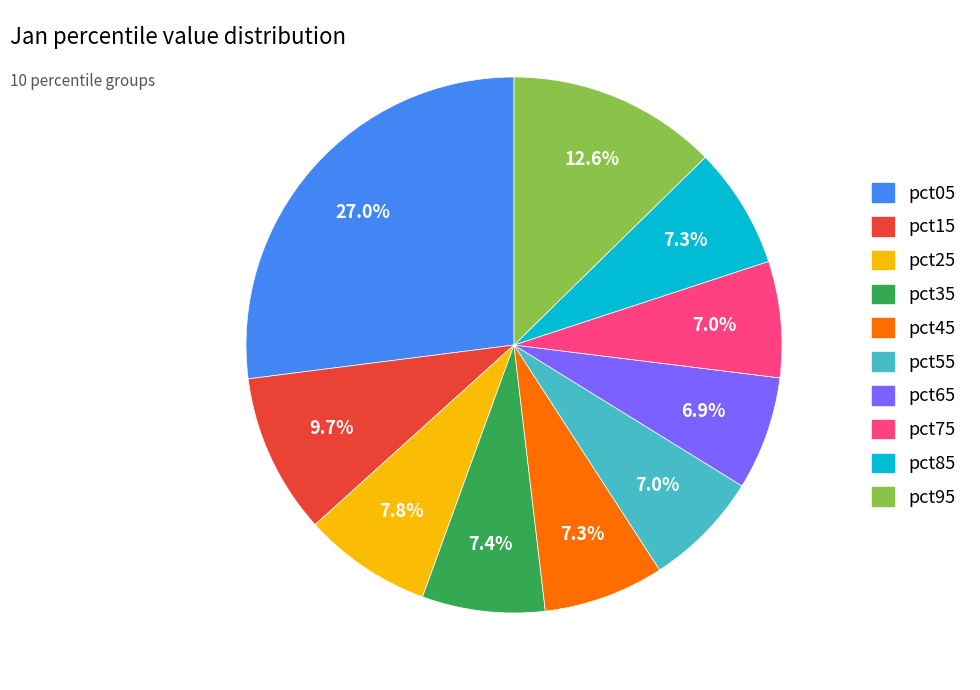

Is it true that pct85 is 7% of the pie?

True